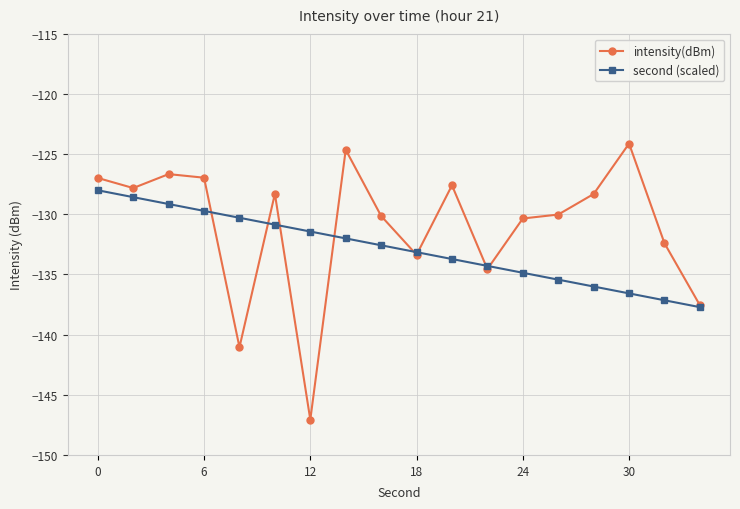

What is the greatest value displayed?

-124.1